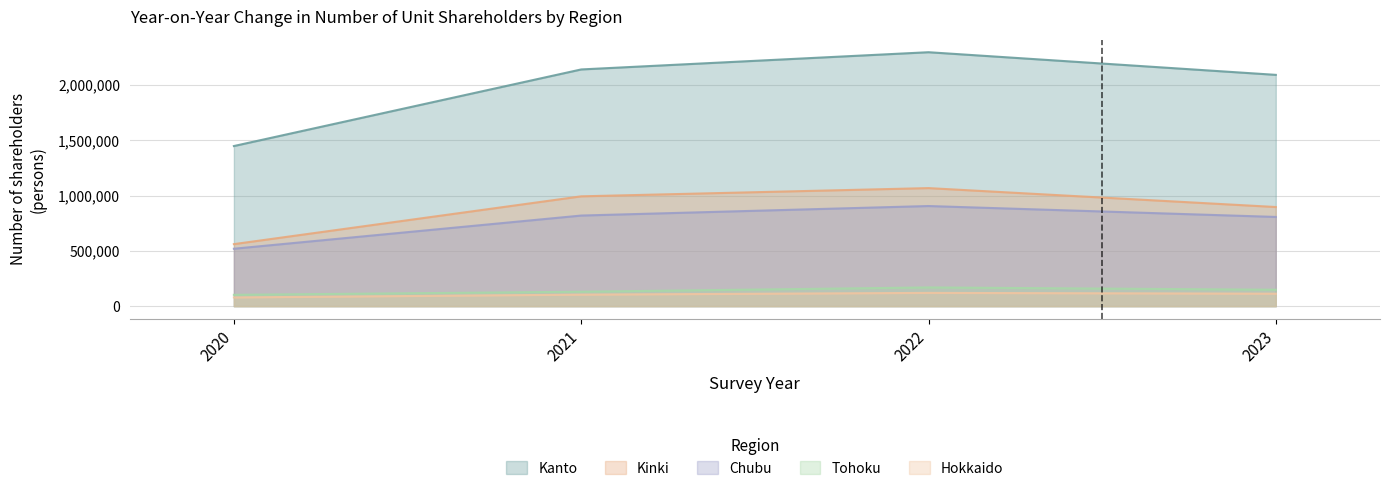

Rank the series at 2020 from highest to lowest value.

Kanto, Kinki, Chubu, Tohoku, Hokkaido